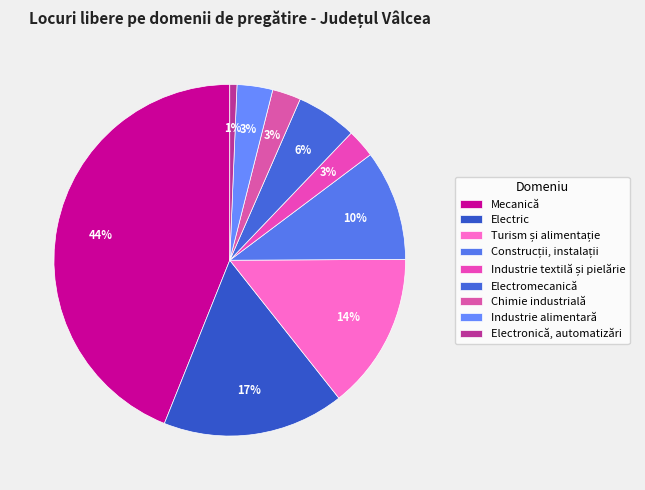

Count the number of slices in the pie.

9